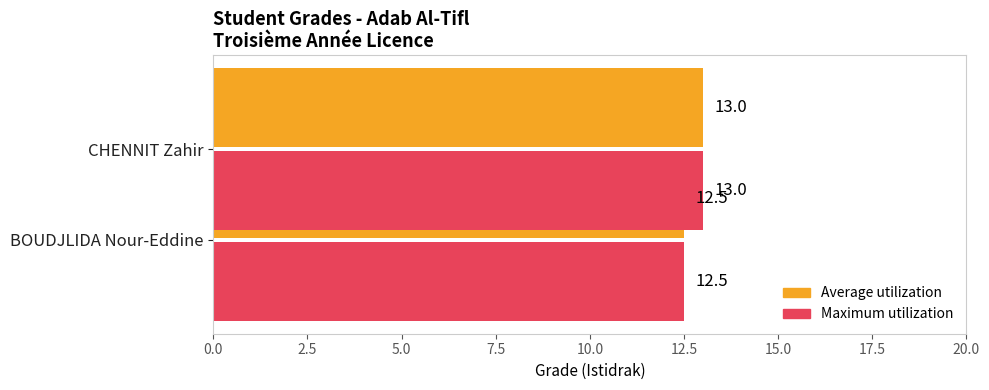

Between BOUDJLIDA Nour-Eddine and CHENNIT Zahir, which is larger?

CHENNIT Zahir